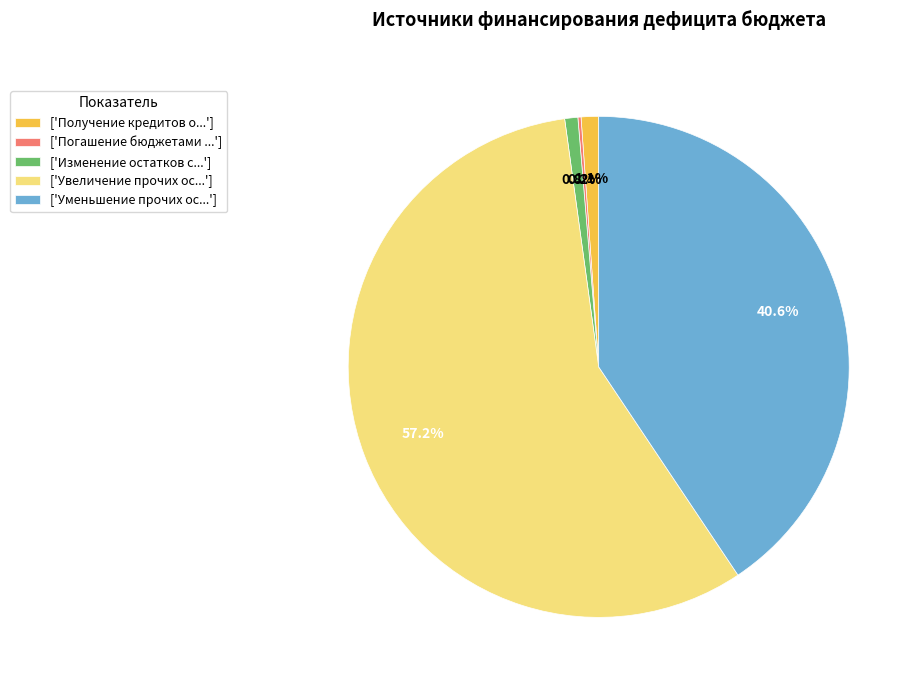

To the nearest percent, what is the difference between the largest and smallest slice percentages?

57%